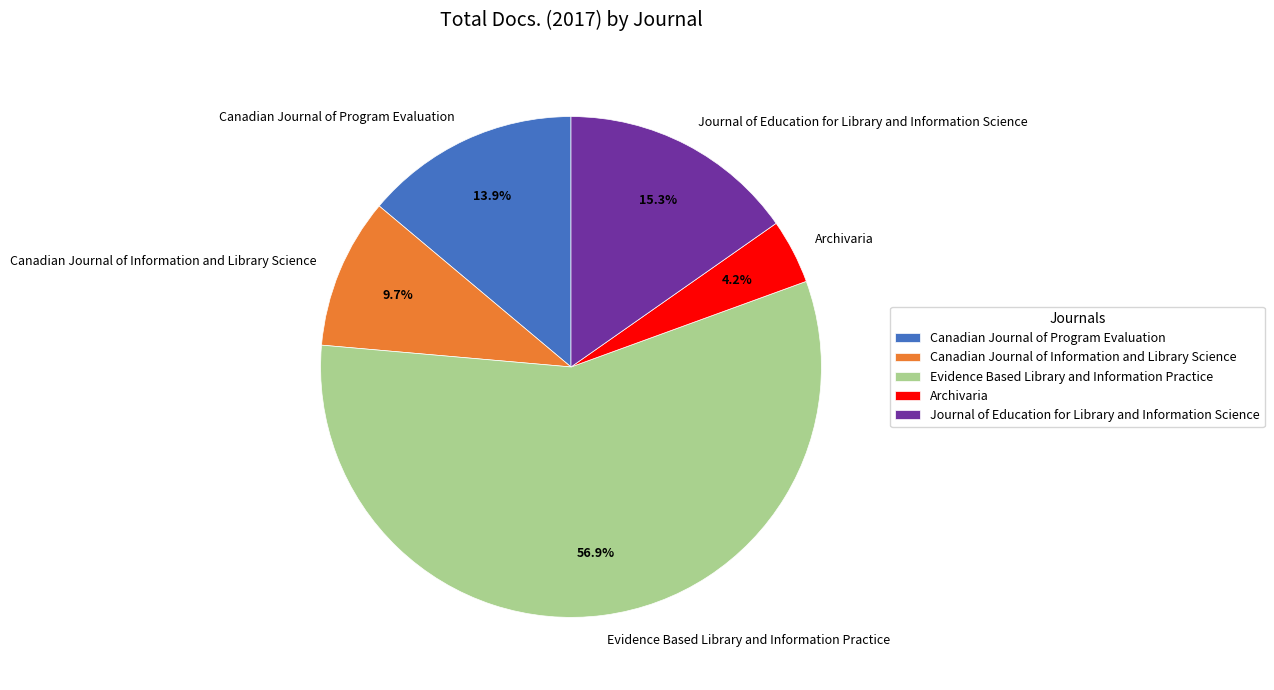

Which category has the biggest portion of the pie?

Evidence Based Library and Information Practice